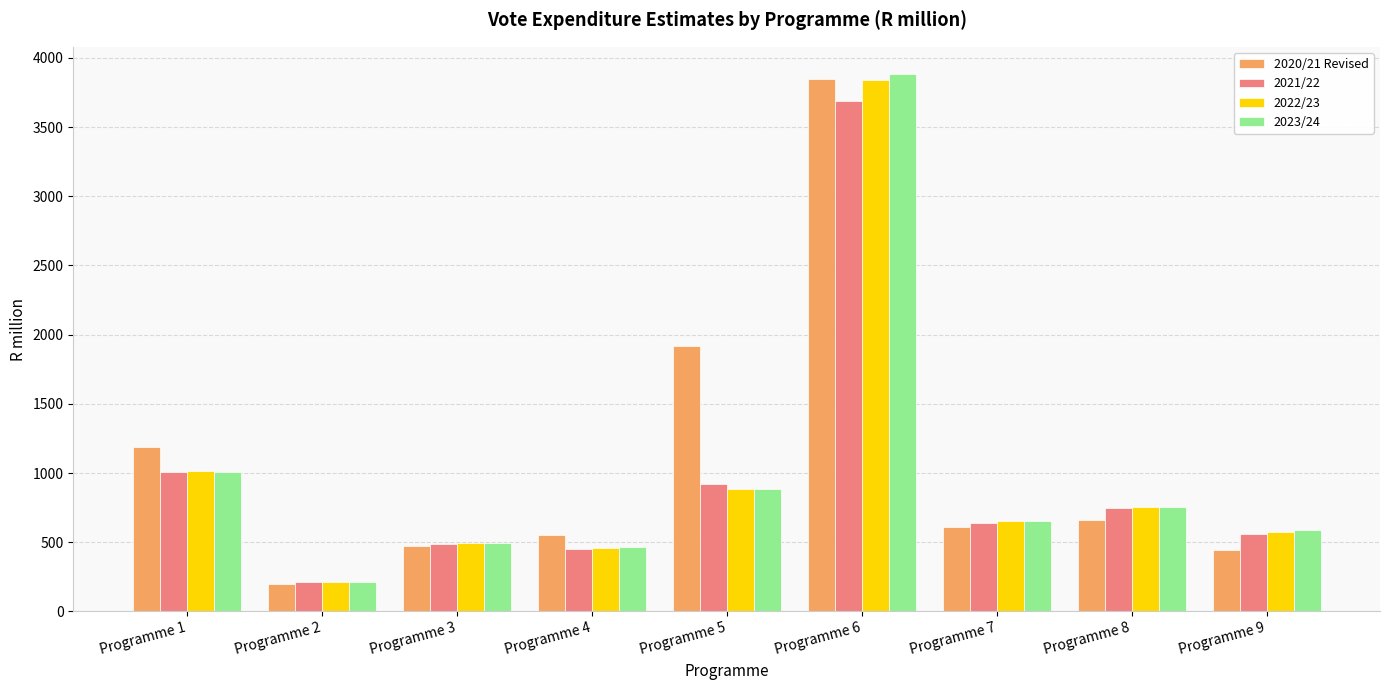

Does the chart contain any negative values?

No